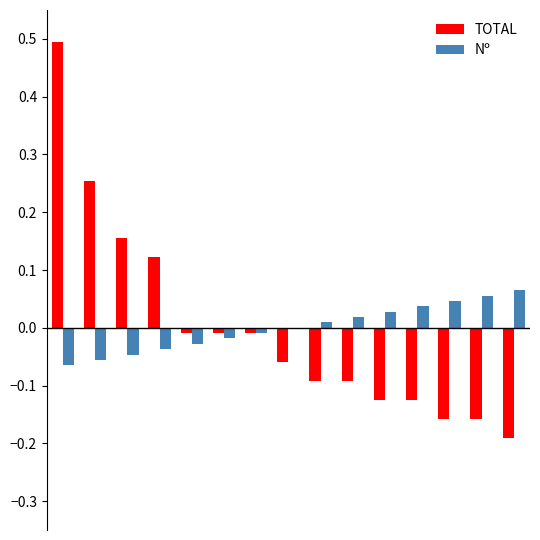

What is the highest value of the TOTAL series?

0.5